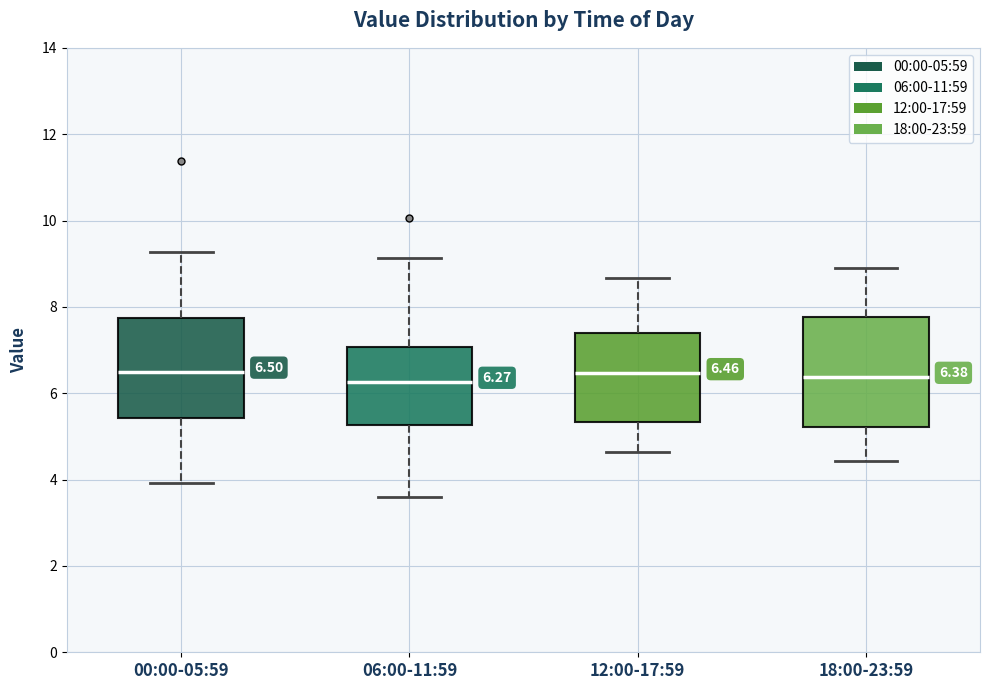

Comparing the boxes themselves (not the whiskers), which one is the tallest?

18:00-23:59